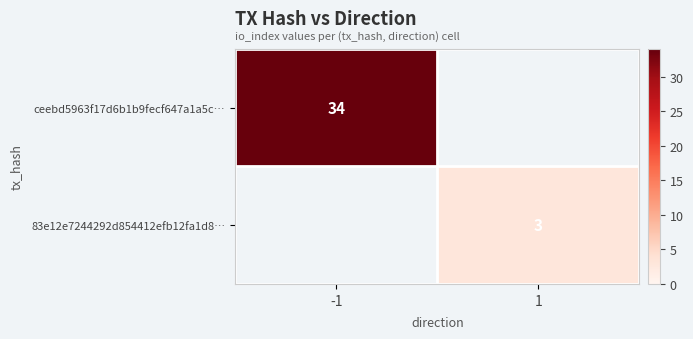

At how many categories does at least one series exceed 20?

1